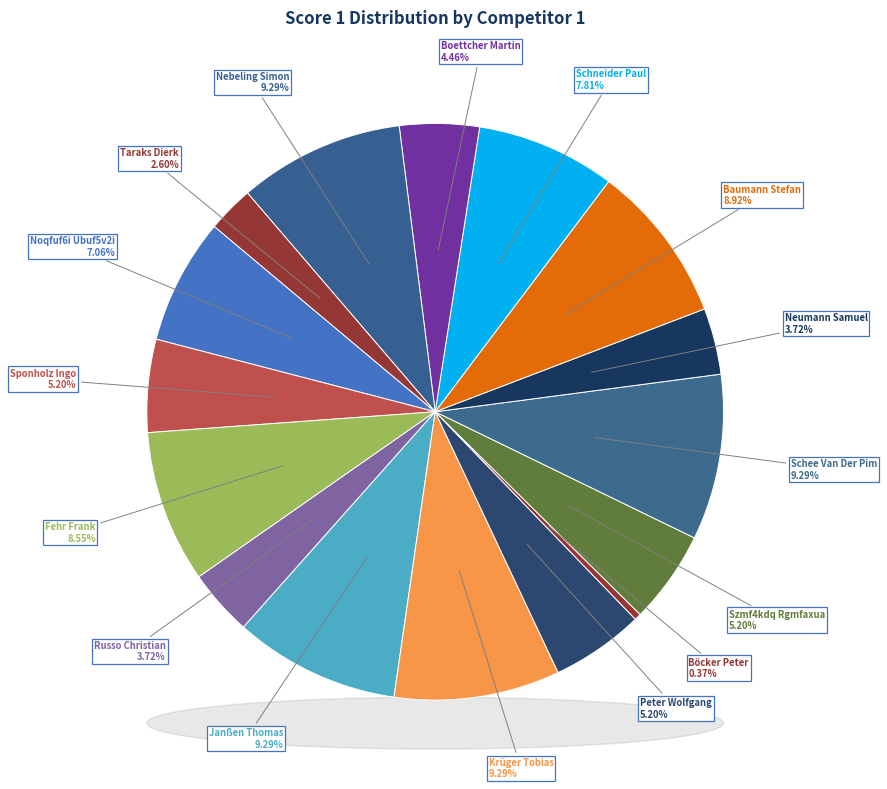

What is the change in value from Sponholz Ingo to Schneider Paul?

+7